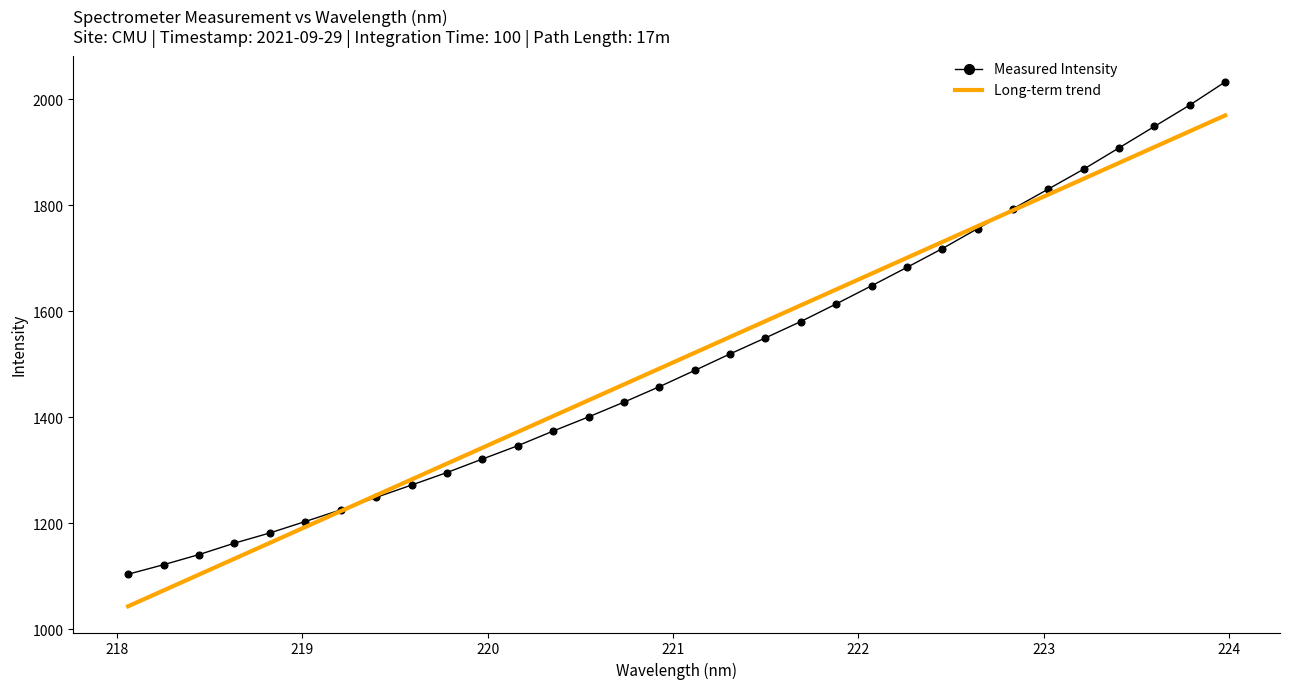

Which series has the widest spread of values?

Measured Intensity